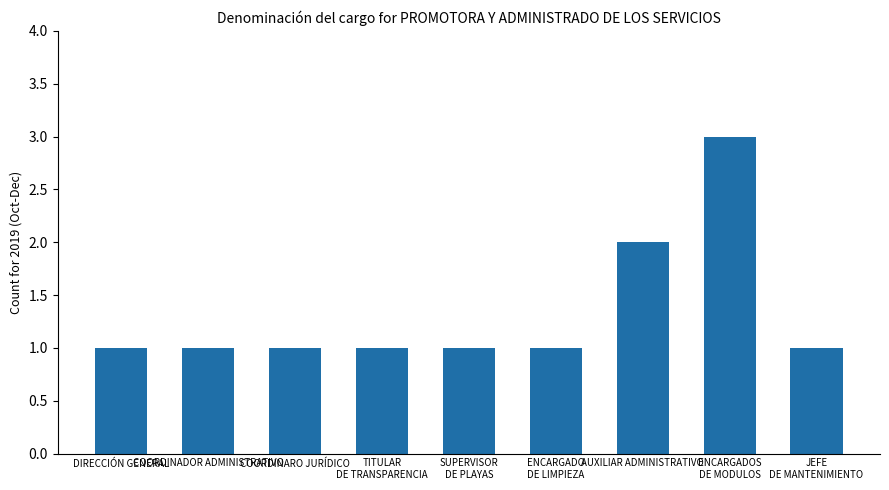

Read the value at ENCARGADO
DE LIMPIEZA.

1